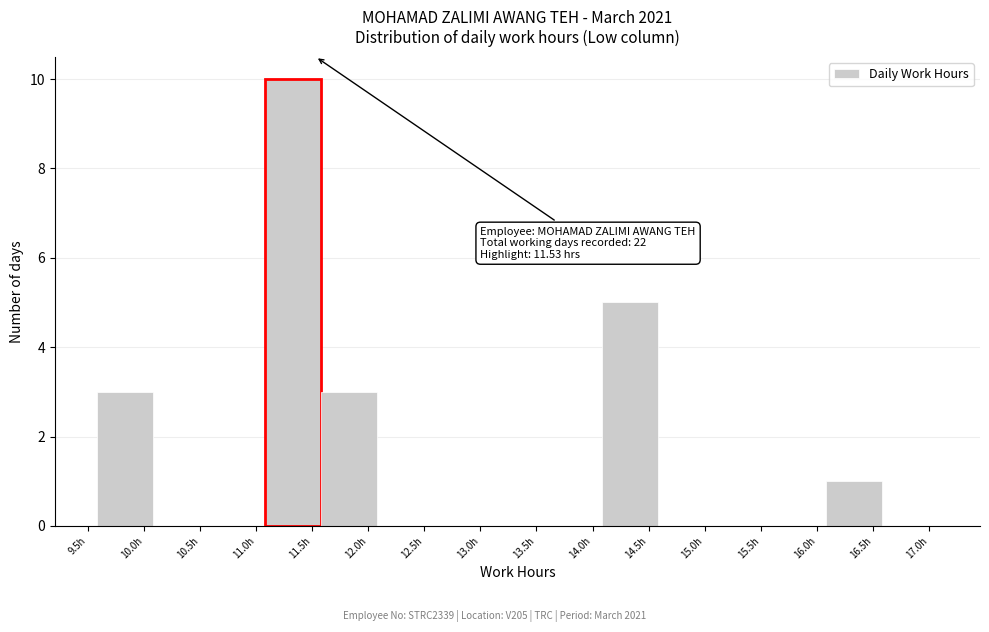

Over which range of the x-axis is the bar tallest?

11.08 to 11.58